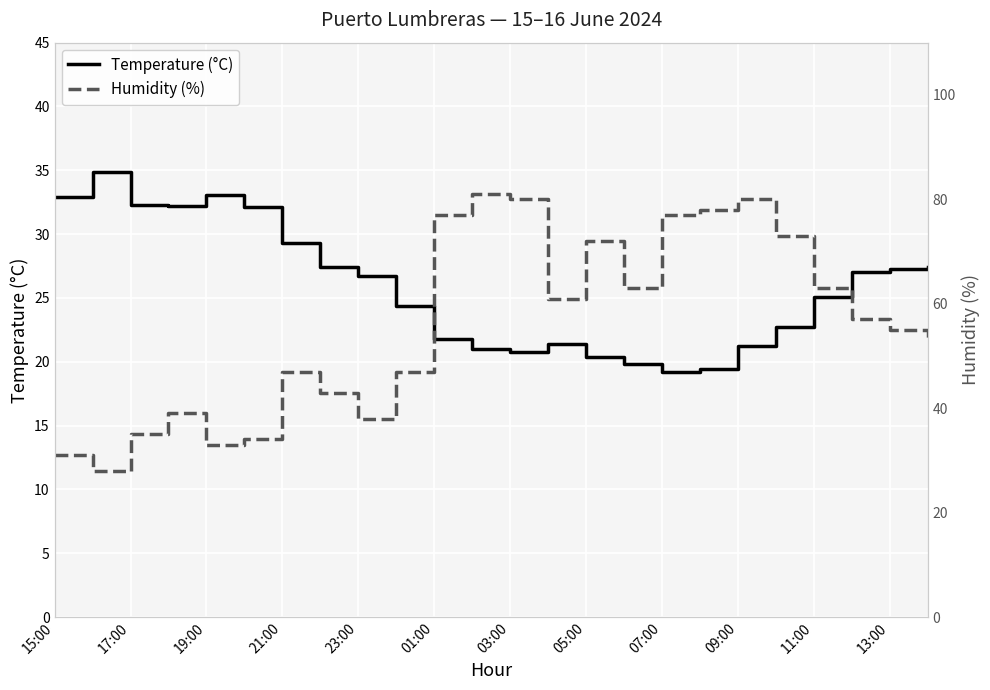

True or false: Humidity (%) and Temperature (°C) cross at least once.

True